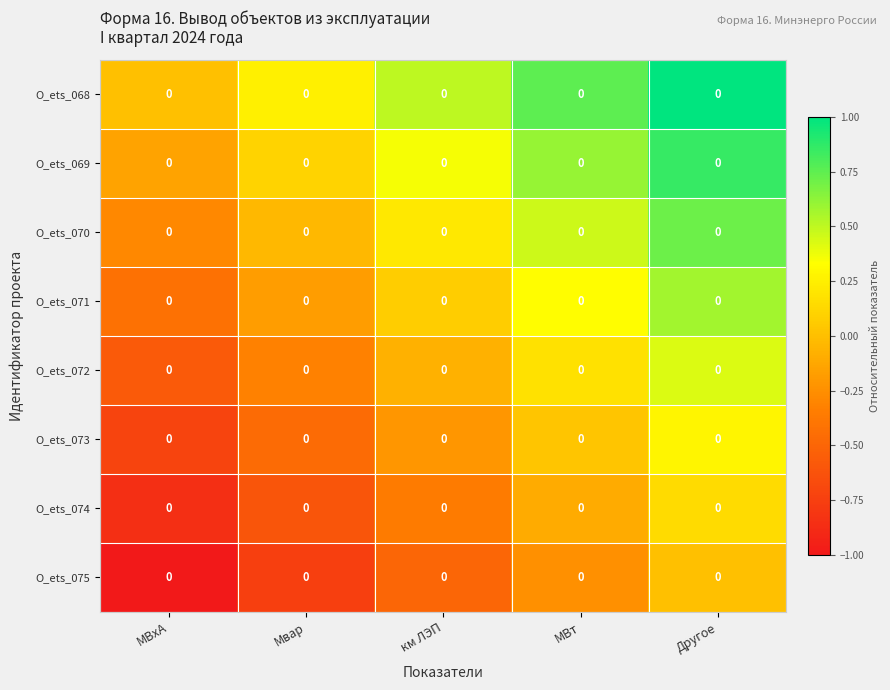

Which series has the largest range (max minus min)?

О_ets_068